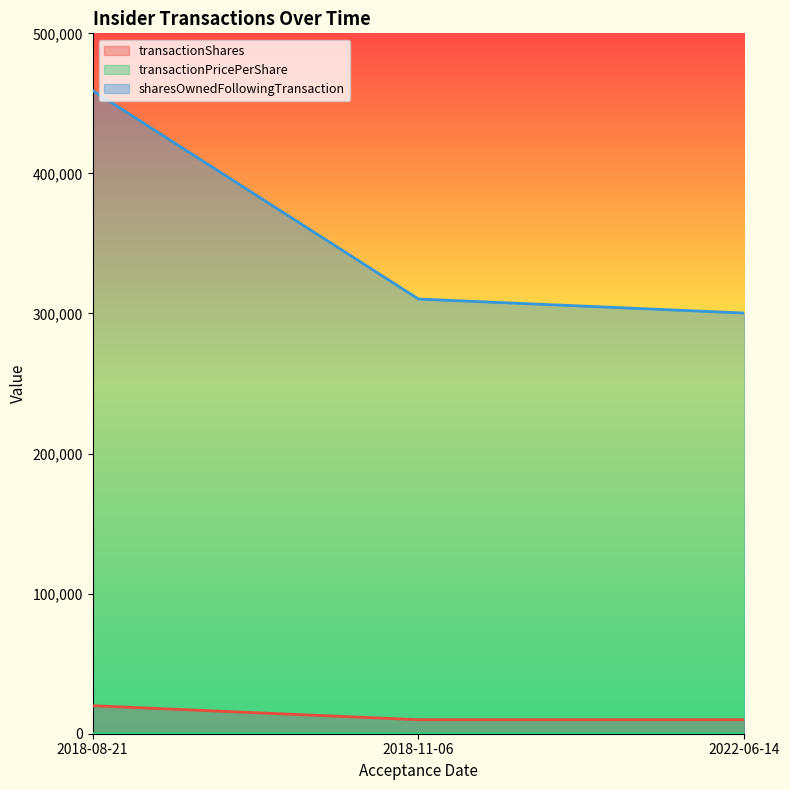

Does the chart have visible grid lines?

No